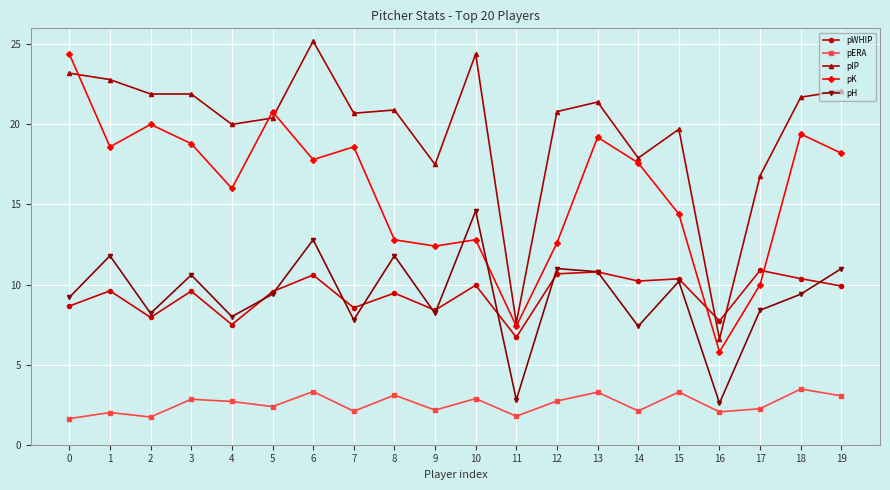

What is the approximate value of pWHIP at 12?

10.7